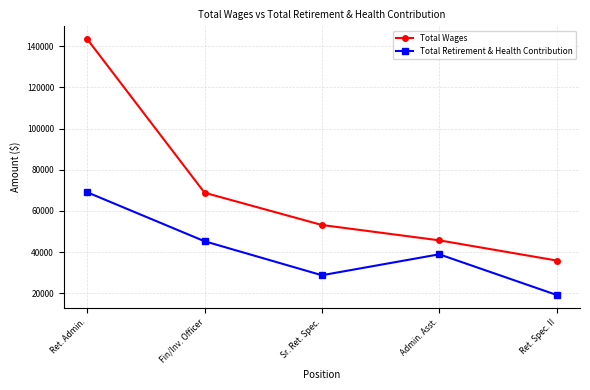

What is the label of the 4th point from the right?

Fin/Inv. Officer